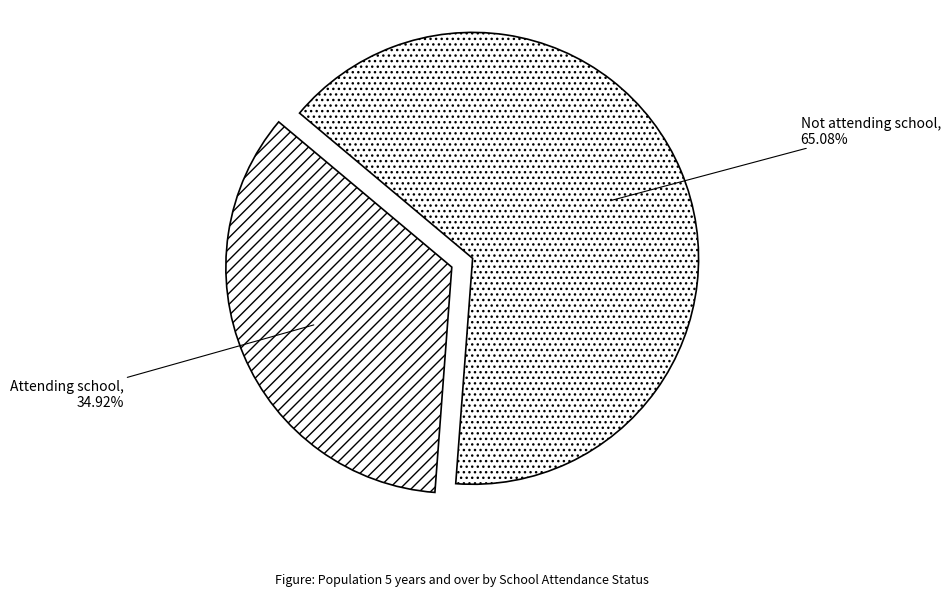

Which category has the biggest portion of the pie?

Not attending school